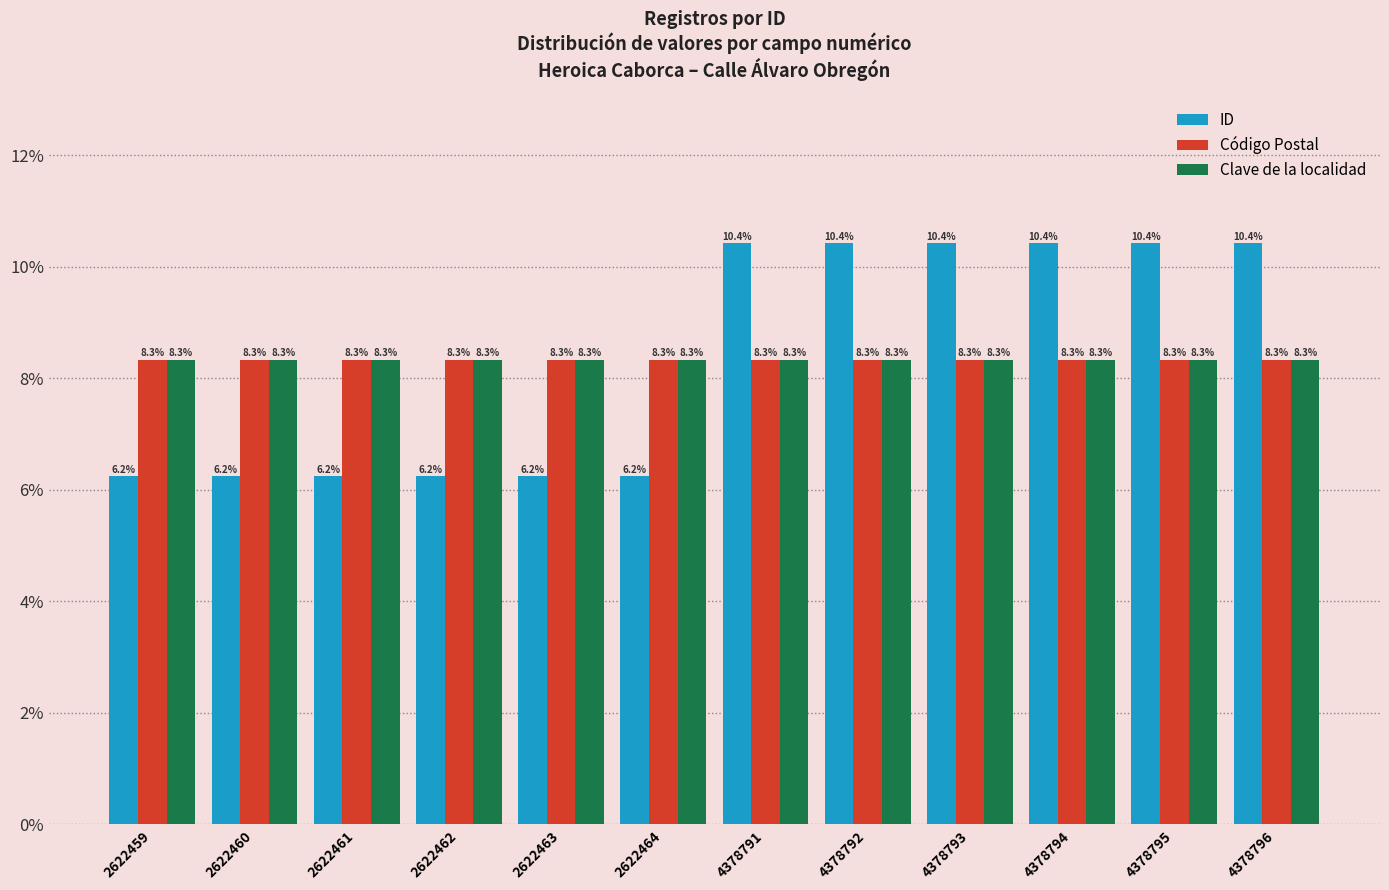

How many data points does each series have?

12